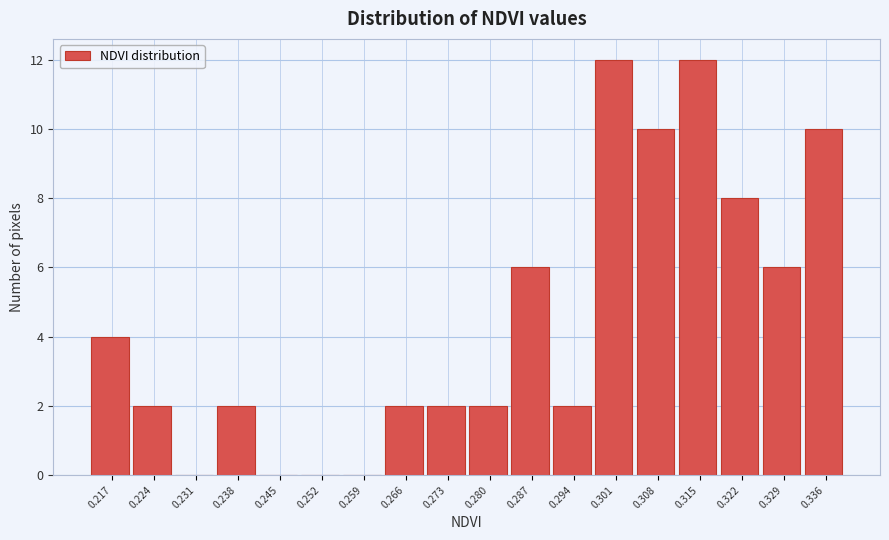

Reading left to right, extract all data points from this chart.

0.217=4	0.224=2	0.231=0	0.238=2	0.245=0	0.252=0	0.259=0	0.266=2	0.273=2	0.280=2	0.287=6	0.294=2	0.301=12	0.308=10	0.315=12	0.322=8	0.329=6	0.336=10